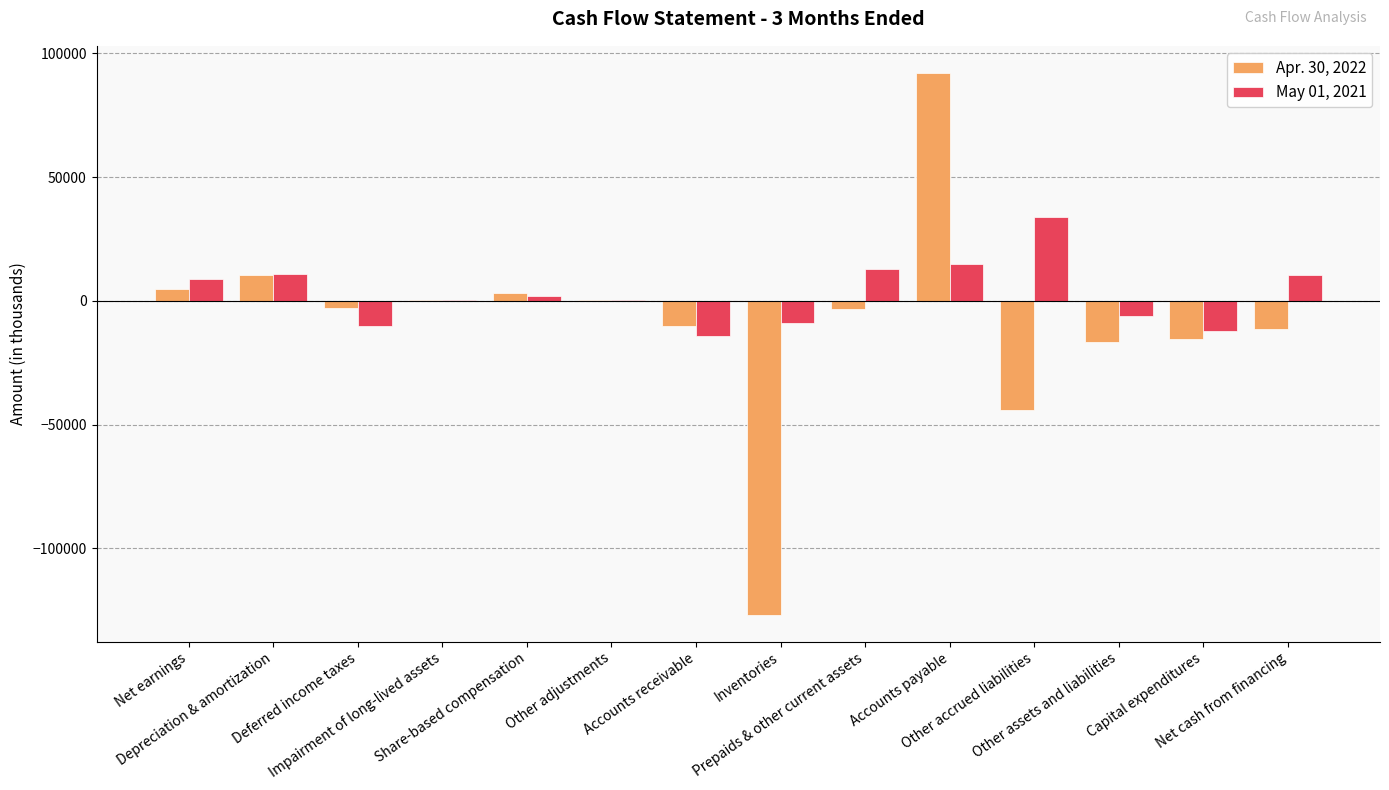

How many groups of bars are there?

14